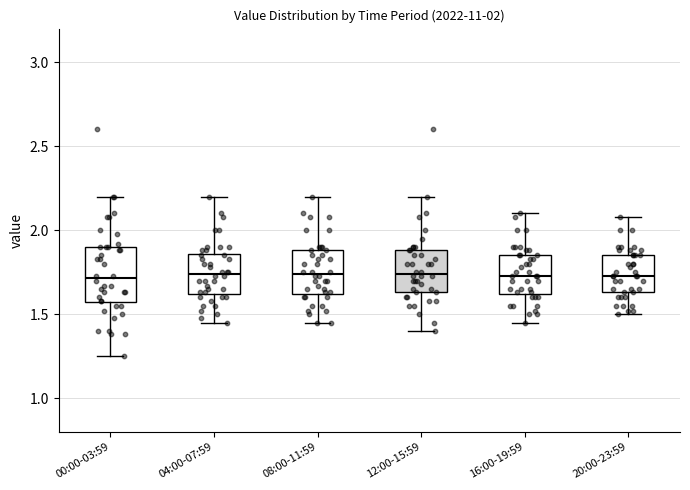

Comparing the boxes themselves (not the whiskers), which one is the tallest?

00:00-03:59